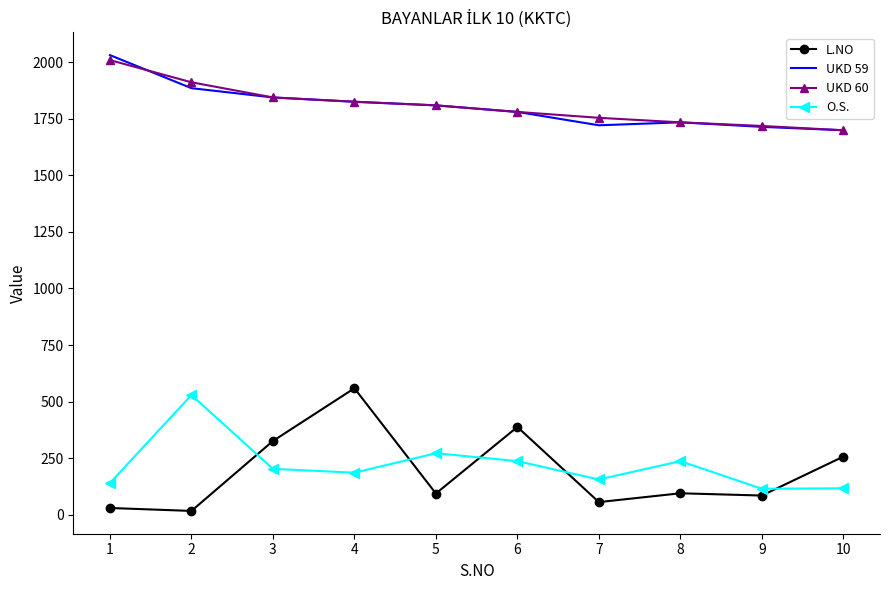

Which series has the largest range (max minus min)?

L.NO